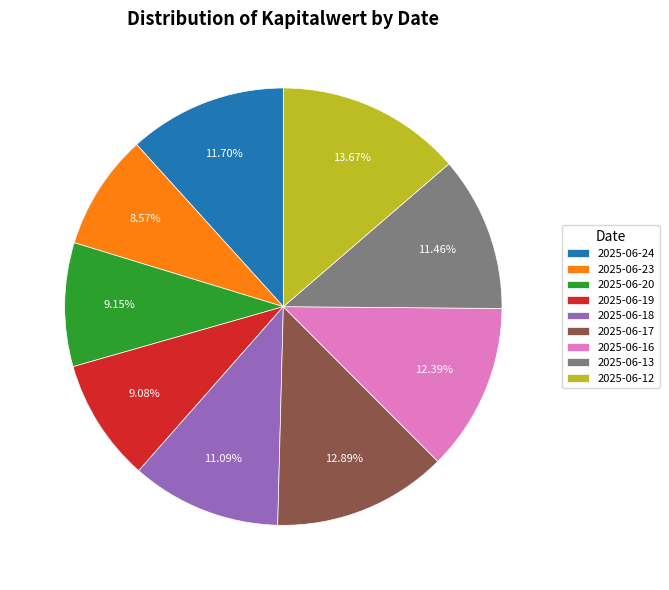

What is the ratio of the value at 2025-06-18 to the value at 2025-06-24?

0.9